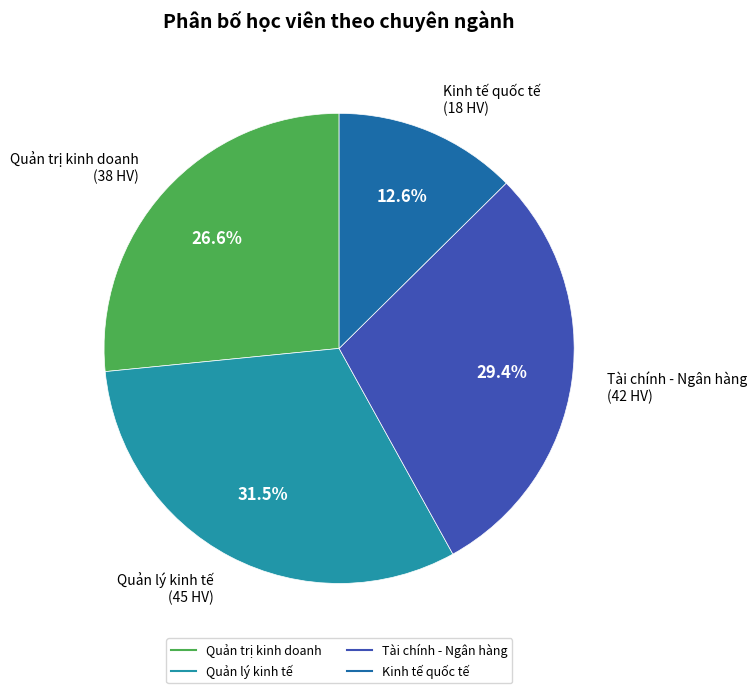

To the nearest percent, what is the difference between the Tài chính - Ngân hàng and Quản trị kinh doanh slice percentages?

3%